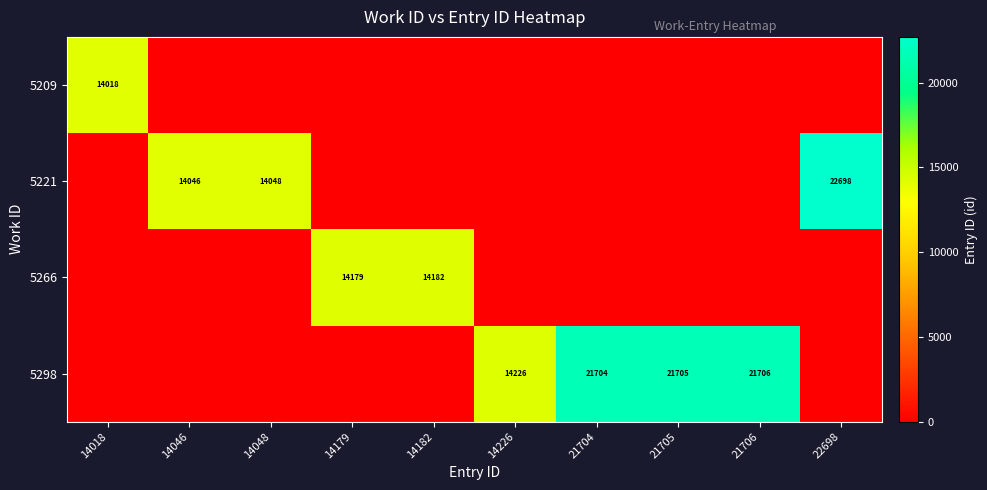

The value of 5221 at 14048 is 14048. True or false?

True